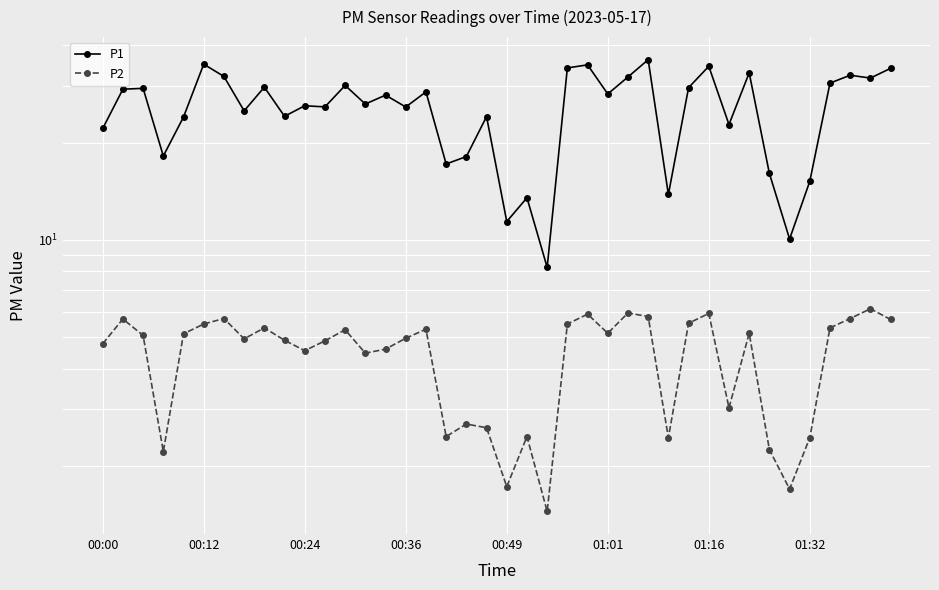

Which series has the largest total across all categories?

P1